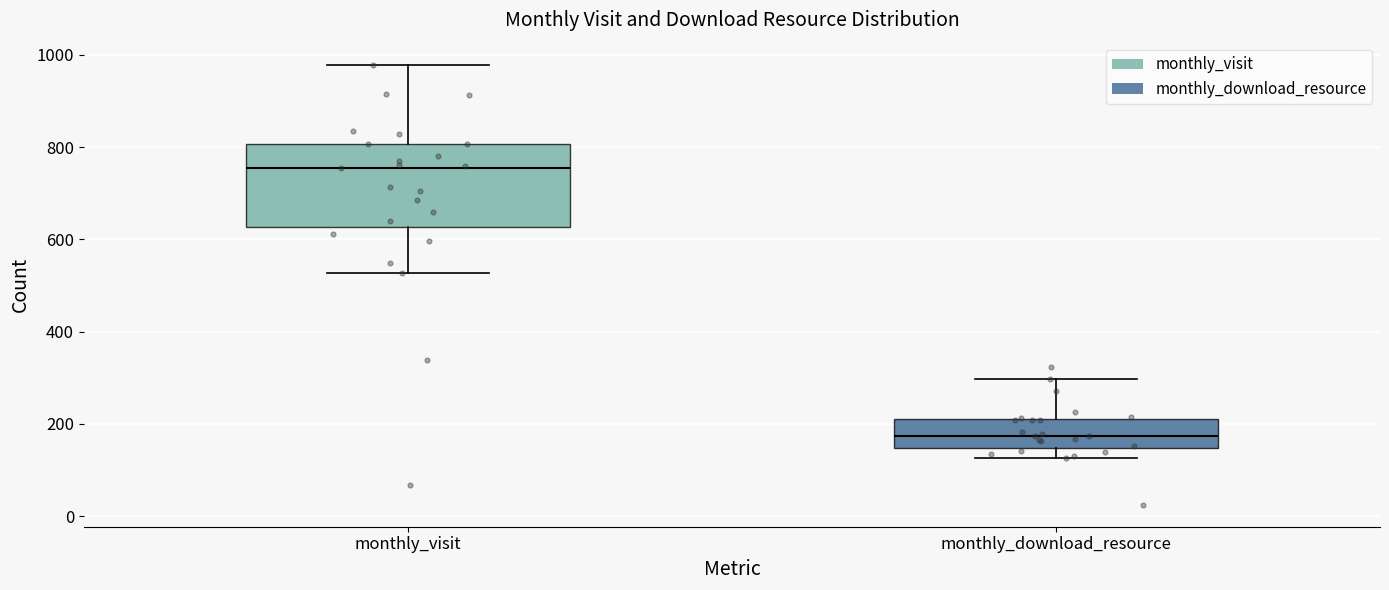

Reading left to right, read every box against the y-axis: the position of its median line, the range the box covers, and the ends of its whiskers. The values are not printed on the chart, so give them approximately, as read against the axis.

monthly_visit: median 760, box 620 to 800, whiskers 520 to 980
monthly_download_resource: median 180, box 140 to 220, whiskers 120 to 300